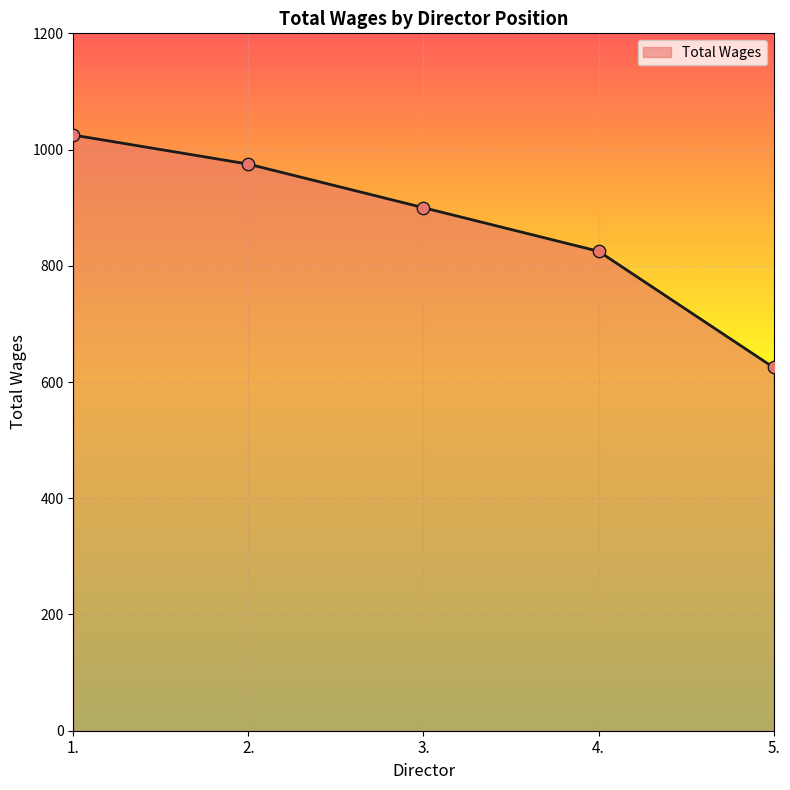

What is the ratio of the value at 3. to the value at 4.?

1.1